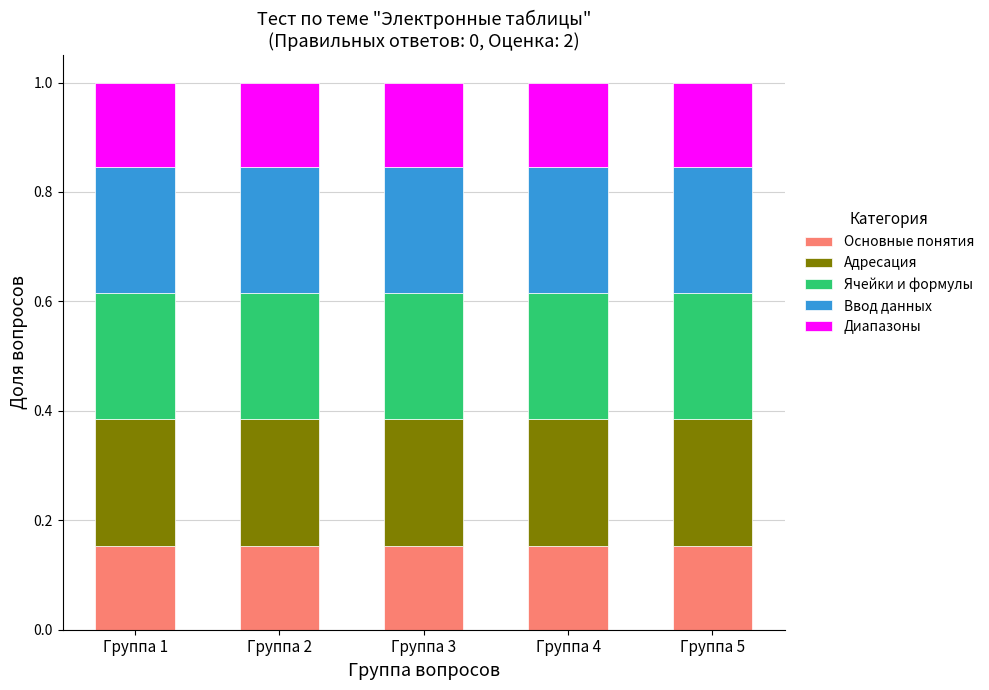

What is the sum of the Основные понятия values at Группа 3 and Группа 4?

0.3